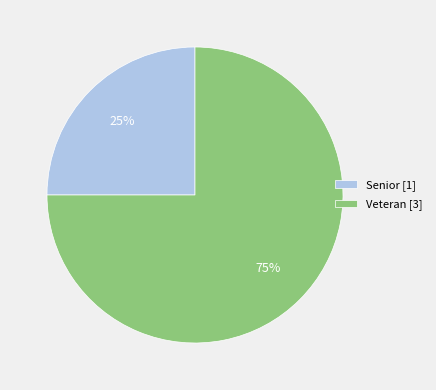

Is there a majority slice in this chart?

Yes